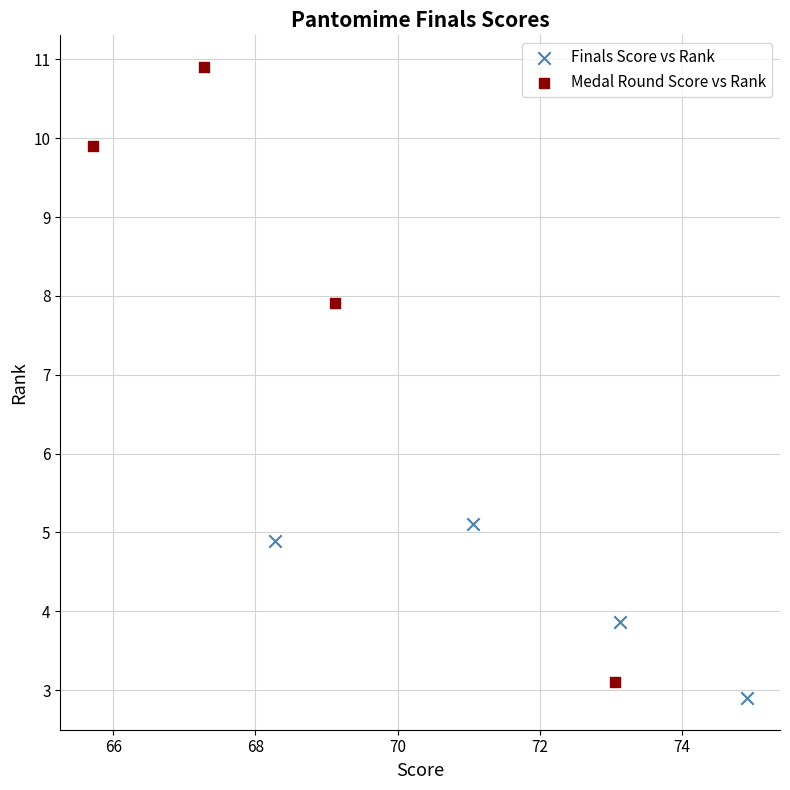

Which series has the widest spread of Y values?

Medal Round Score vs Rank